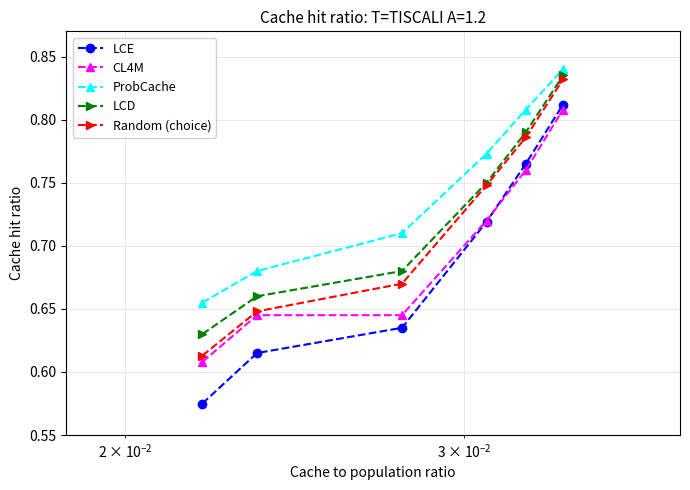

True or false: LCE has more than 0 interior local peaks.

False